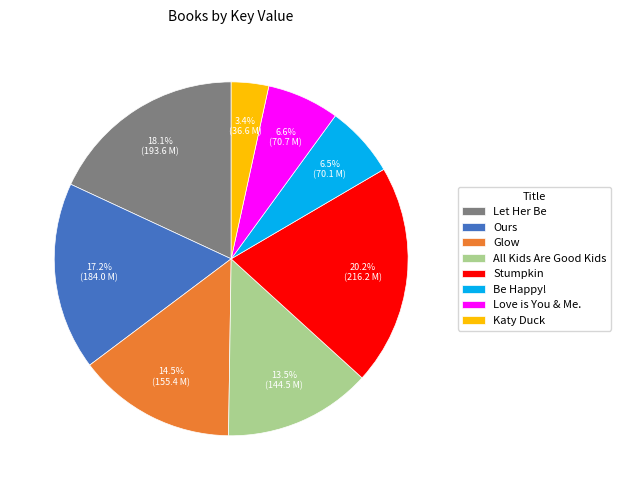

Count the number of slices in the pie.

8